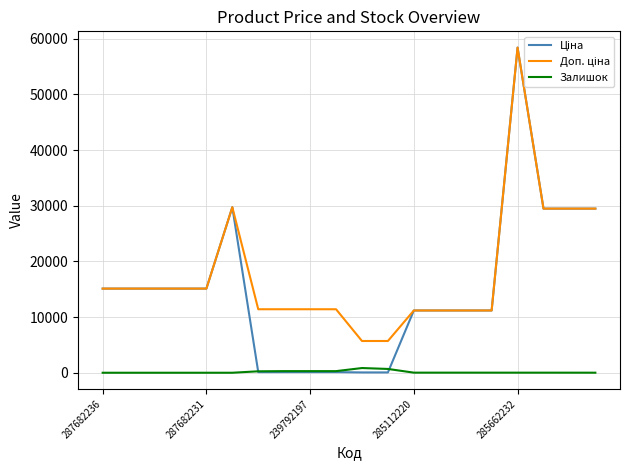

What is the greatest value displayed?

58426.5